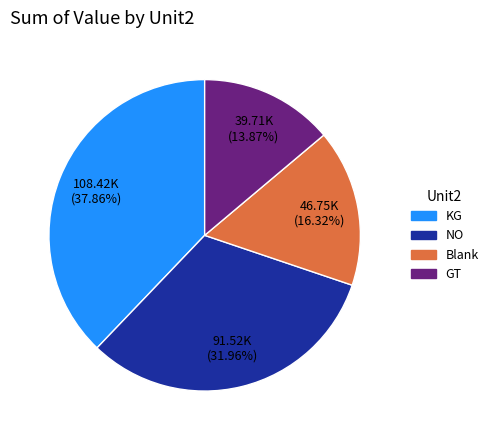

Is there a majority slice in this chart?

No